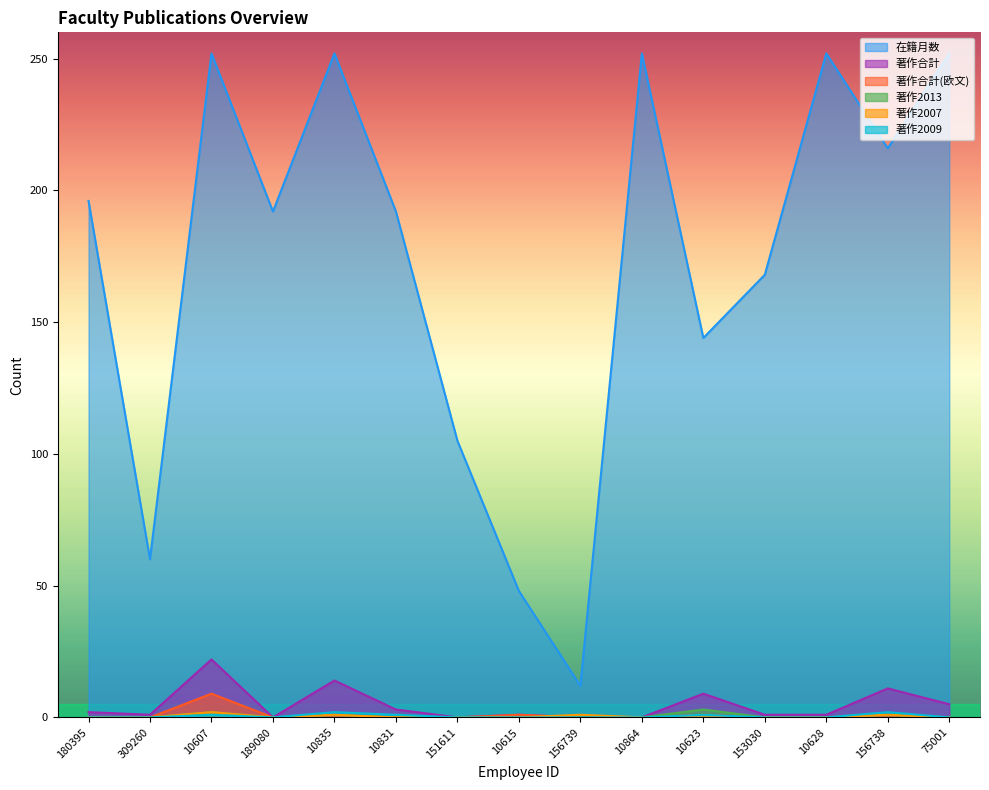

Which label corresponds to the largest value in the chart?

10607